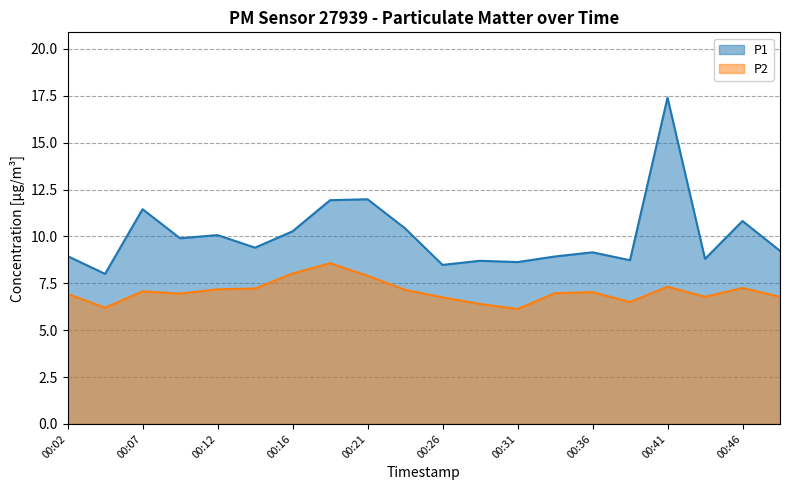

What is the difference between the maximum and minimum values in the P2 series?

2.4